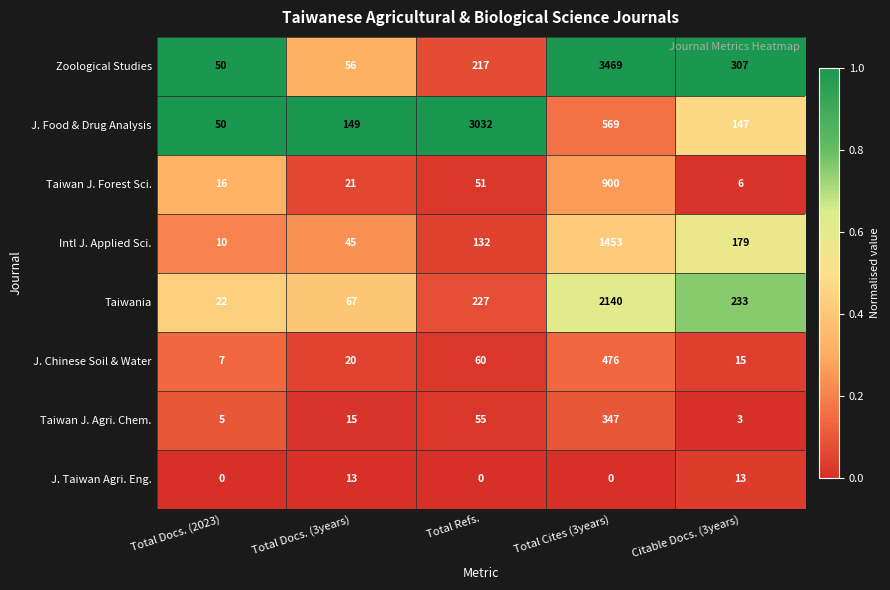

Is it true that Intl J. Applied Sci. equals 2022 at Total Cites (3years)?

False